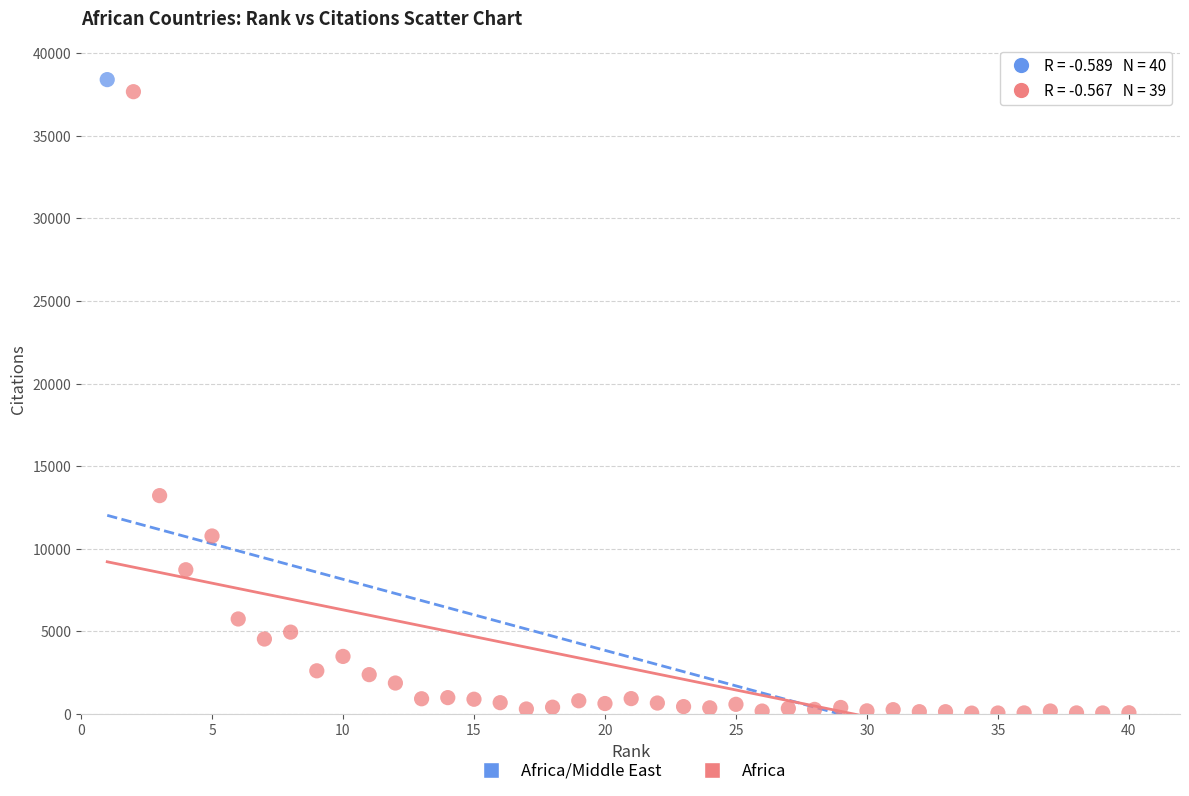

What are all the series names shown in the legend?

Africa/Middle East, Africa